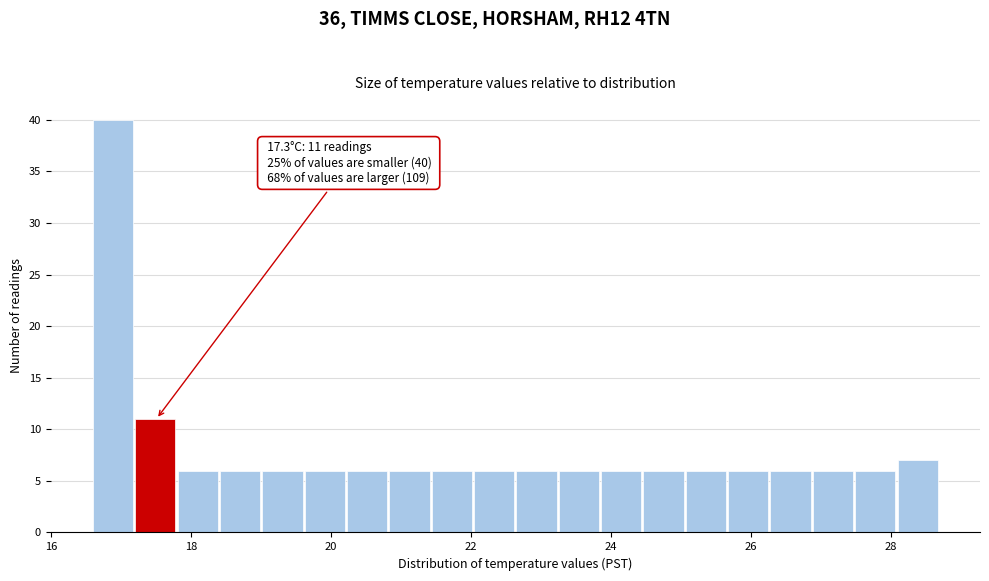

Read against the x-axis, roughly where is the centre of the tallest bar?

16.8